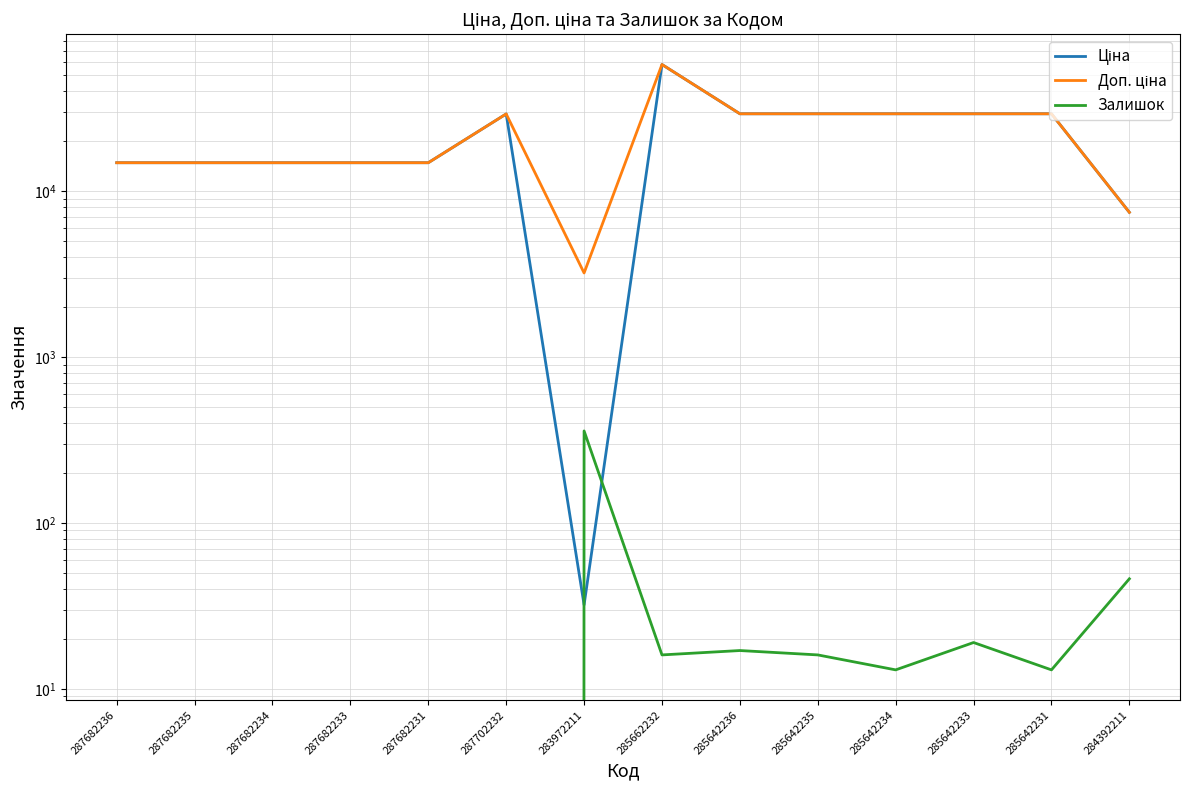

Rank the series by their maximum value, from highest to lowest.

Ціна, Доп. ціна, Залишок